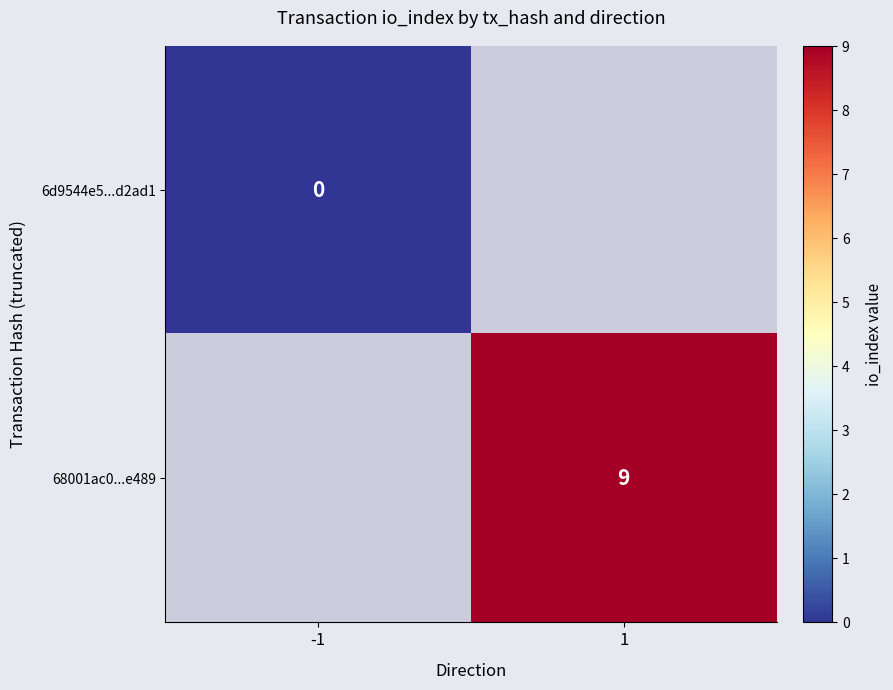

The 68001ac0...e489 series shows 9 at 1. True or false?

True